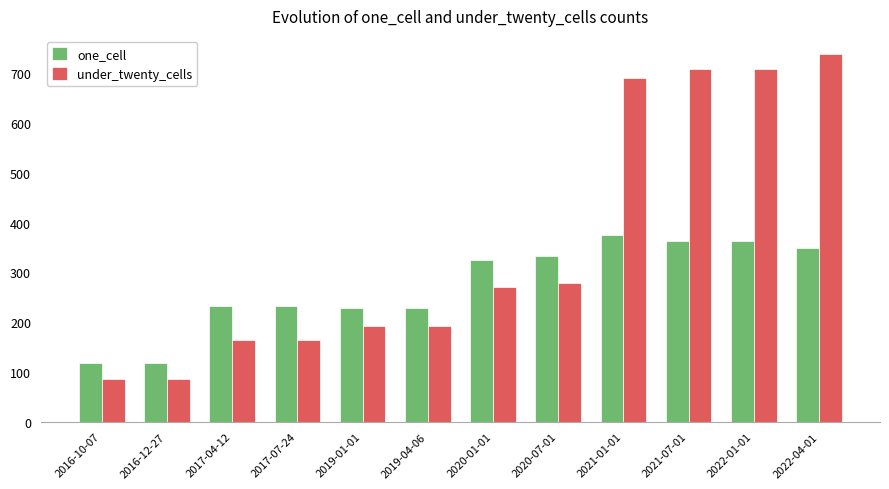

Which series has the largest total across all categories?

under_twenty_cells